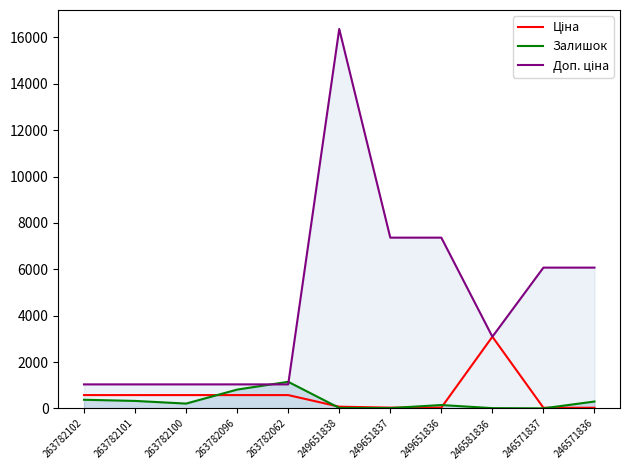

In Залишок, how many points are higher than both neighbors (excluding endpoints)?

2